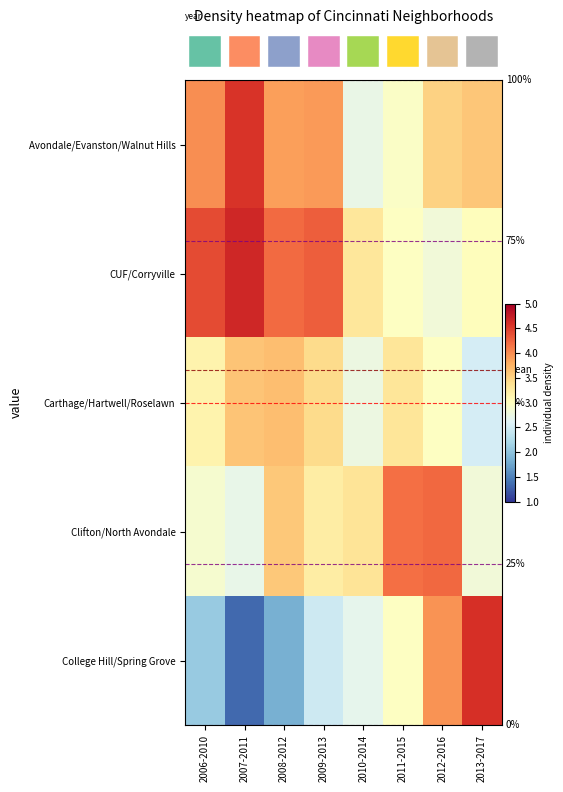

How many data points does each series have?

8